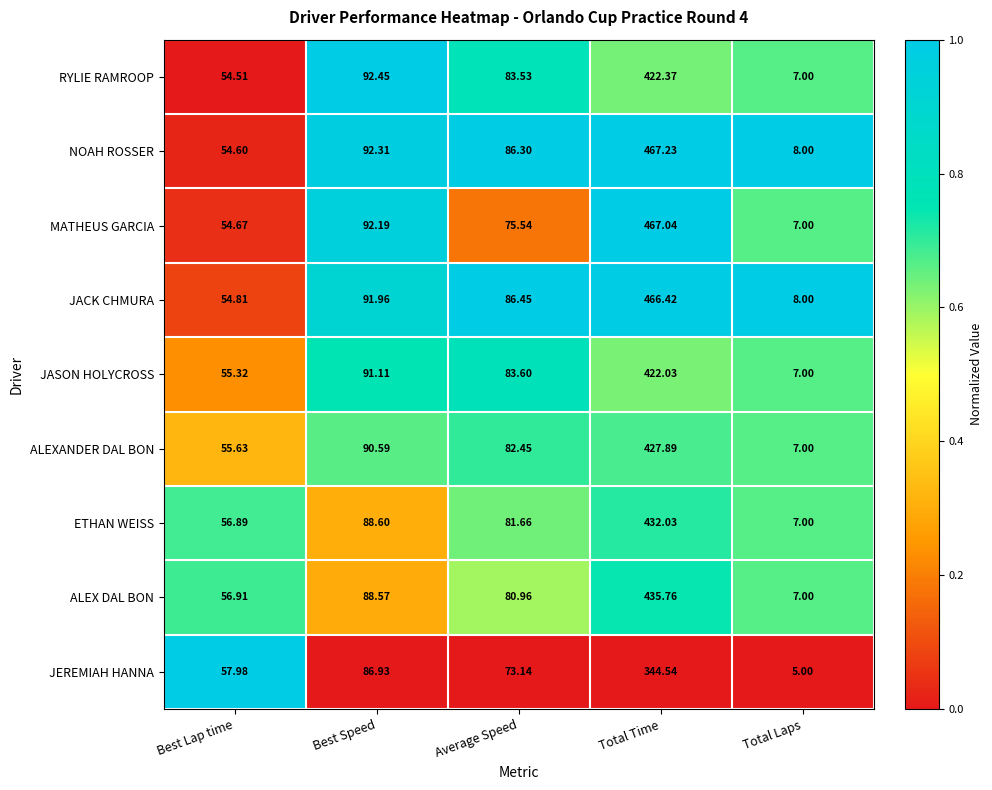

At which label does RYLIE RAMROOP first exceed 83?

Best Speed